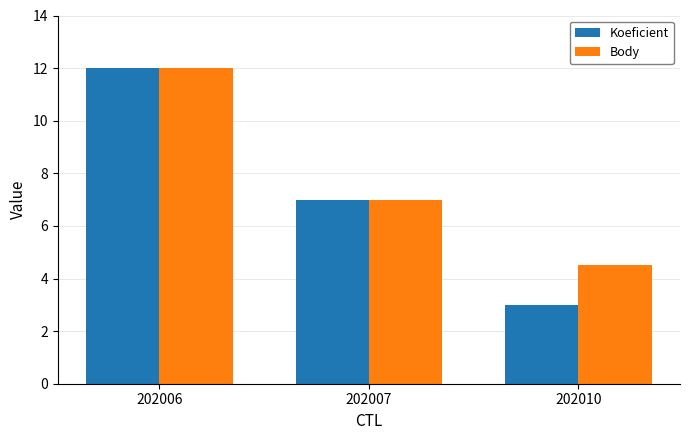

What is the highest value of the Body series?

12.0